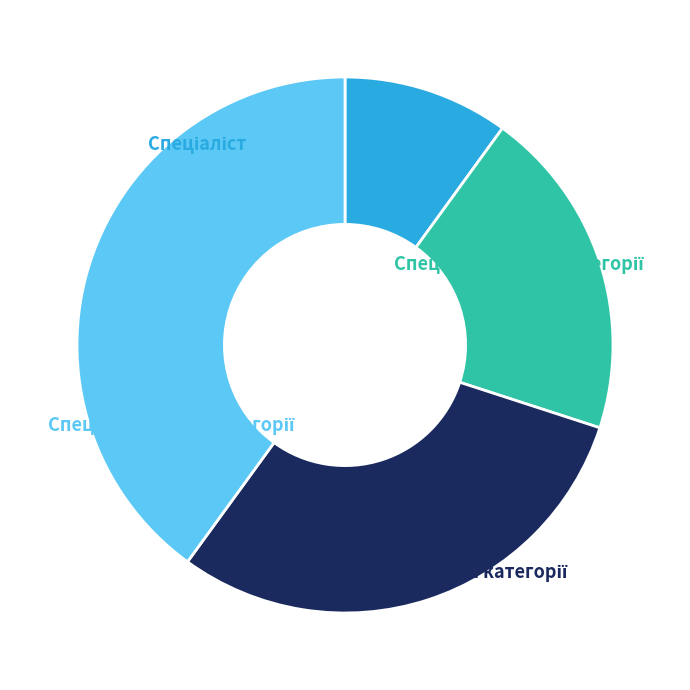

Rank the categories by value from highest to lowest.

Спеціаліст вищої категорії, Спеціаліст першої категорії, Спеціаліст другої категорії, Спеціаліст